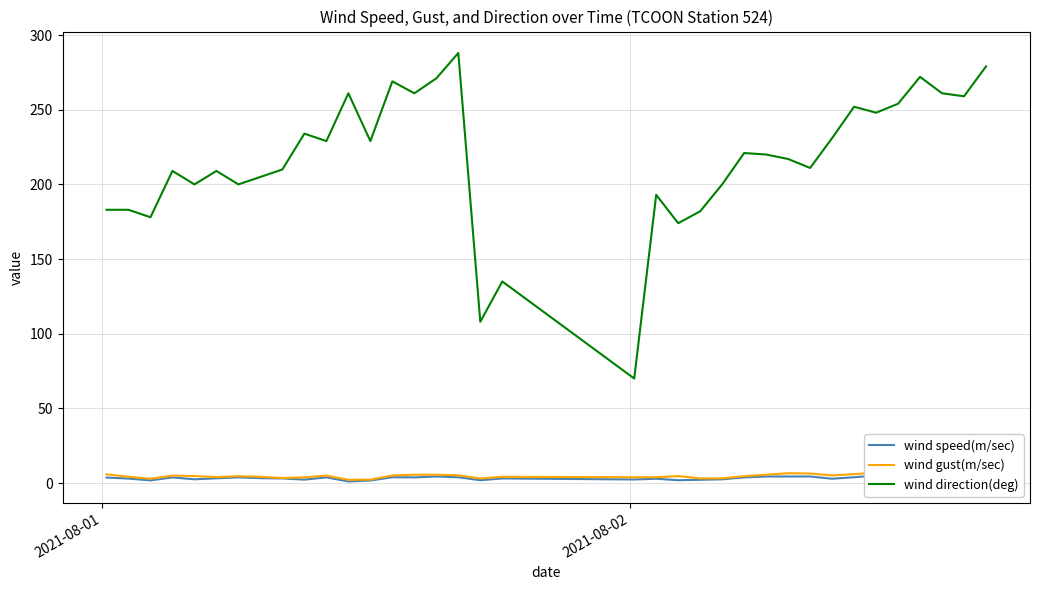

What is the sum of all wind speed(m/sec) values?

122.0